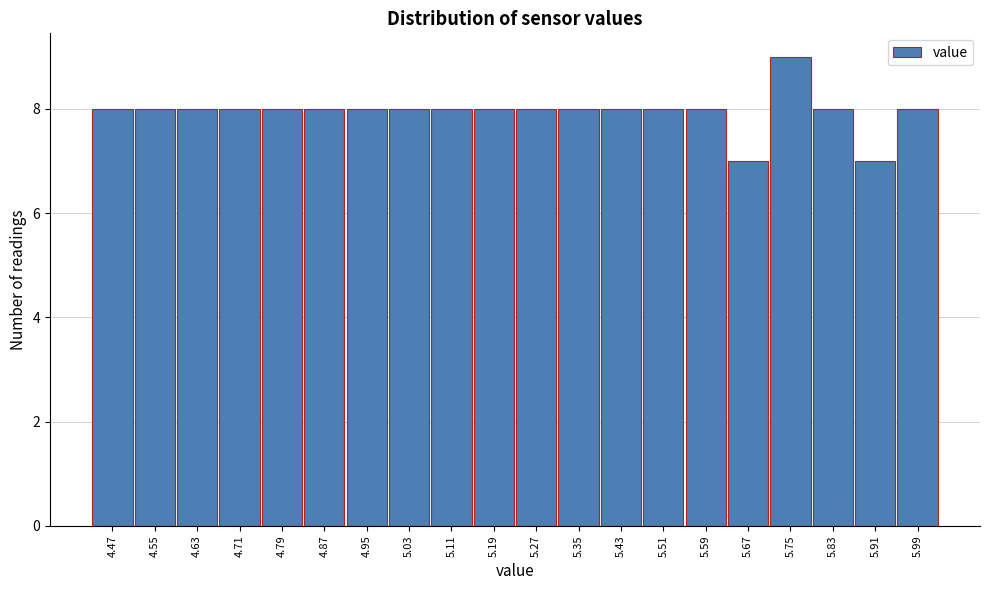

Reading left to right, what are all the values shown in this chart?

8	8	8	8	8	8	8	8	8	8	8	8	8	8	8	7	9	8	7	8